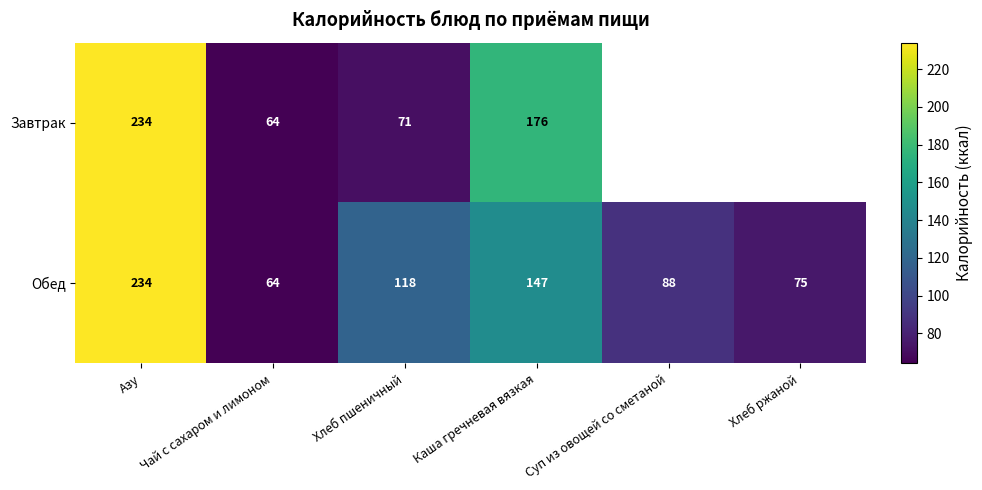

Where is Обед nearest to the value 149?

Каша гречневая вязкая